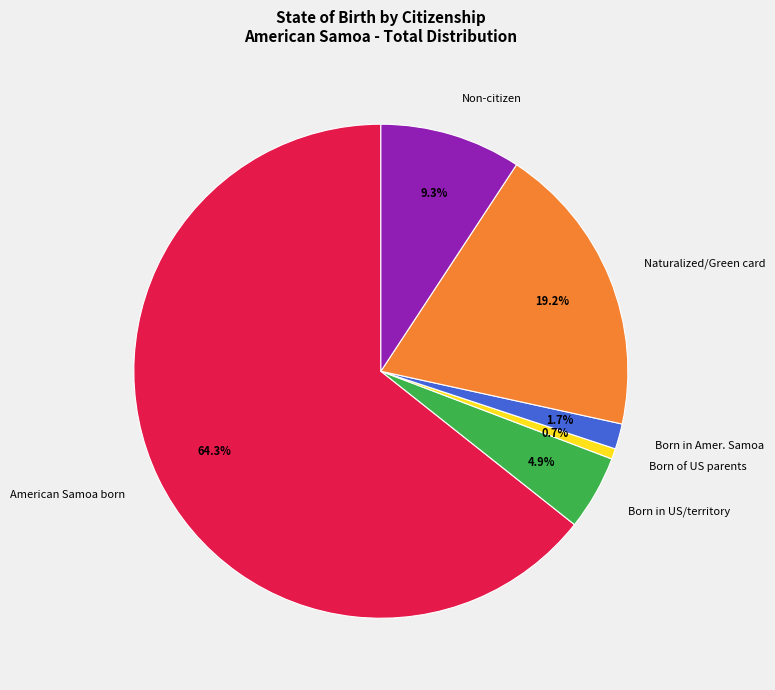

What is the largest slice in the pie chart?

American Samoa born